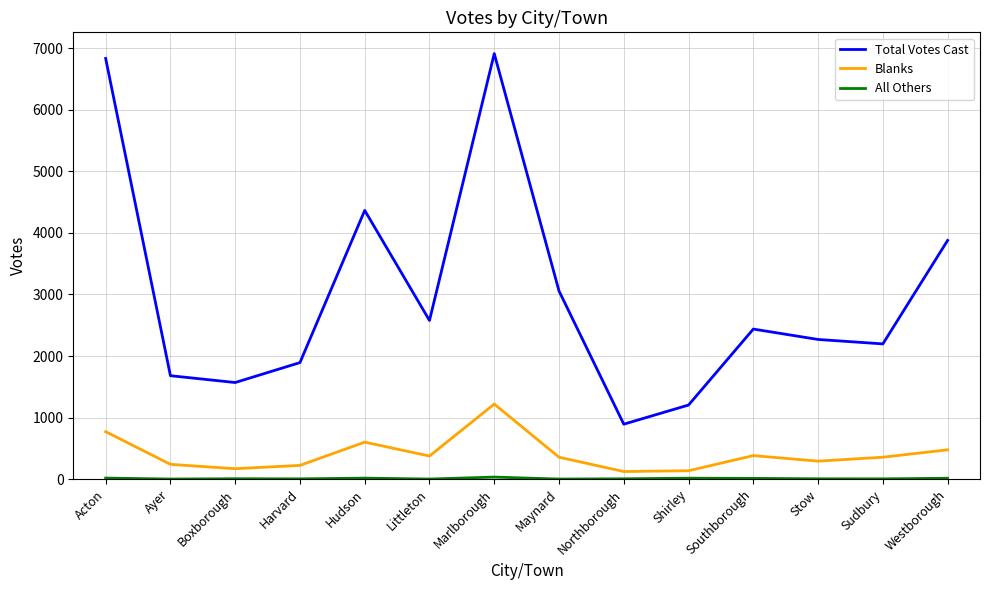

How many lines are shown in the chart?

3